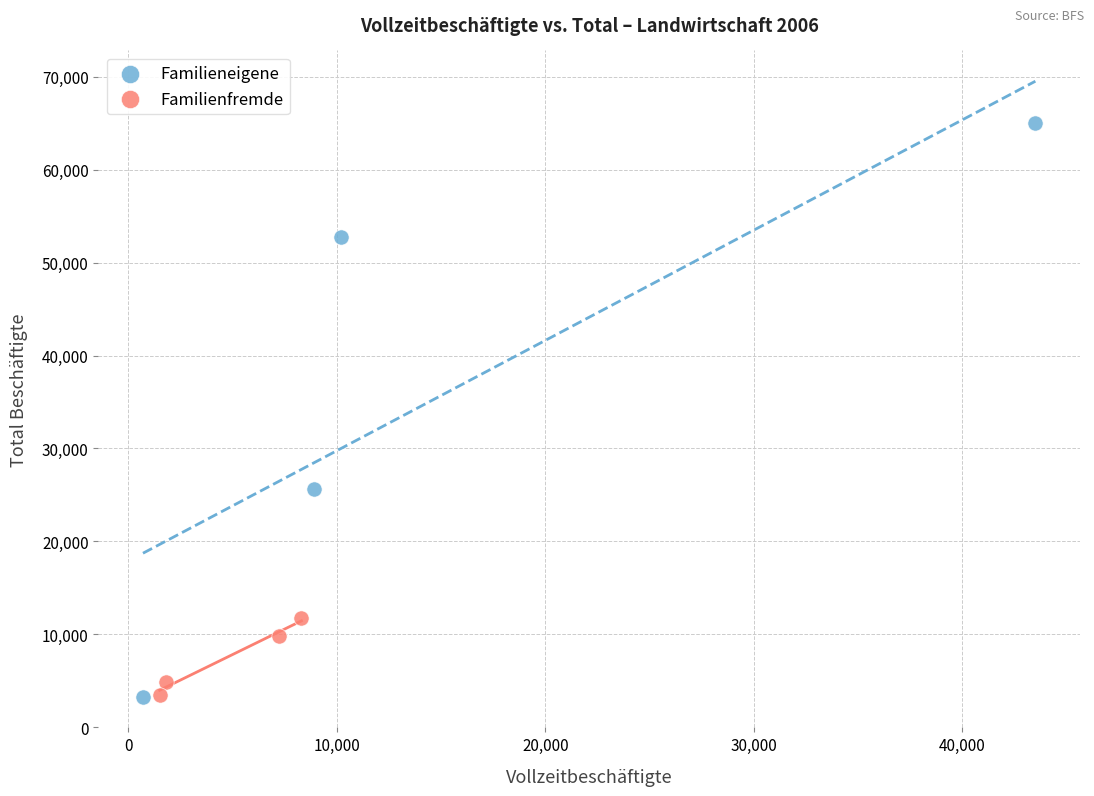

Which series has the widest spread of Y values?

Familieneigene